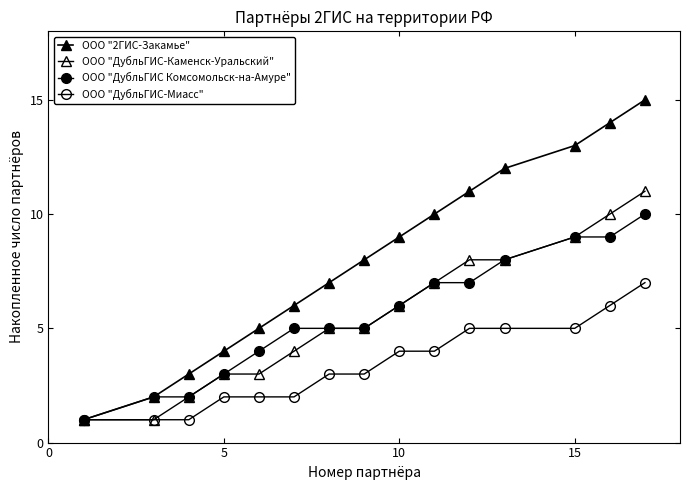

Is this an area chart (filled region under the line)?

No